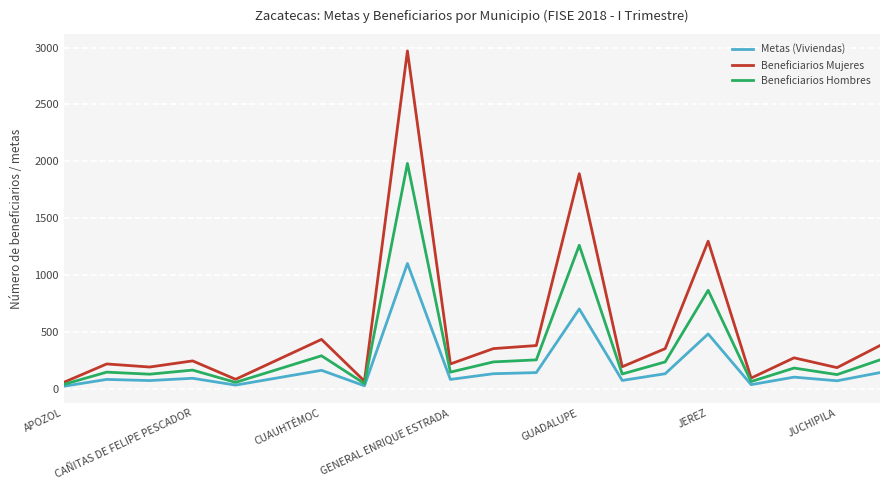

What is the highest value of the Beneficiarios Mujeres series?

2970.0